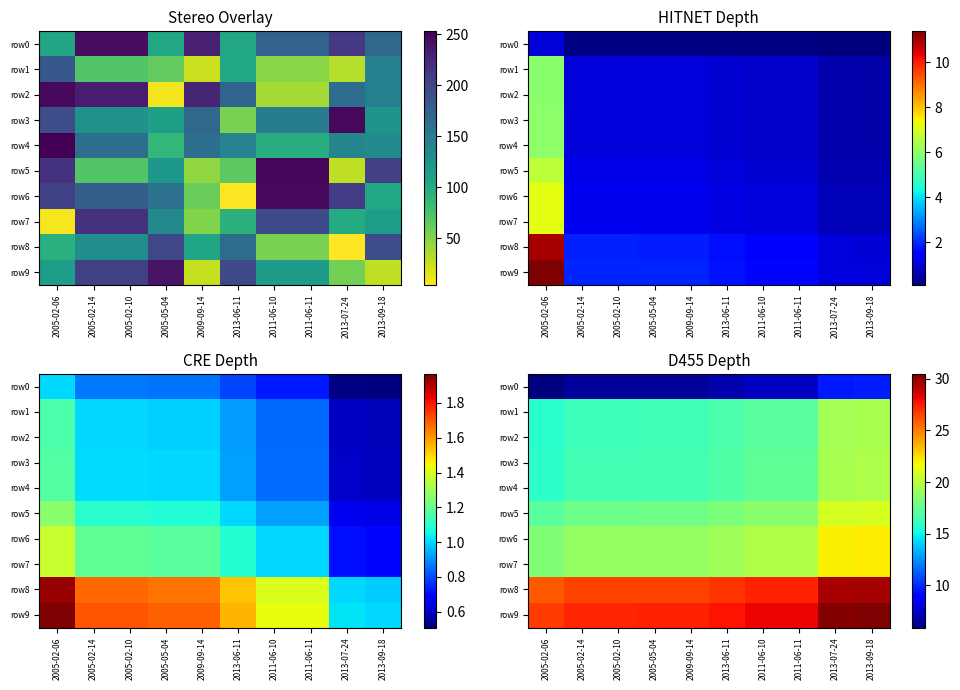

What is the maximum value for row1?

19.5